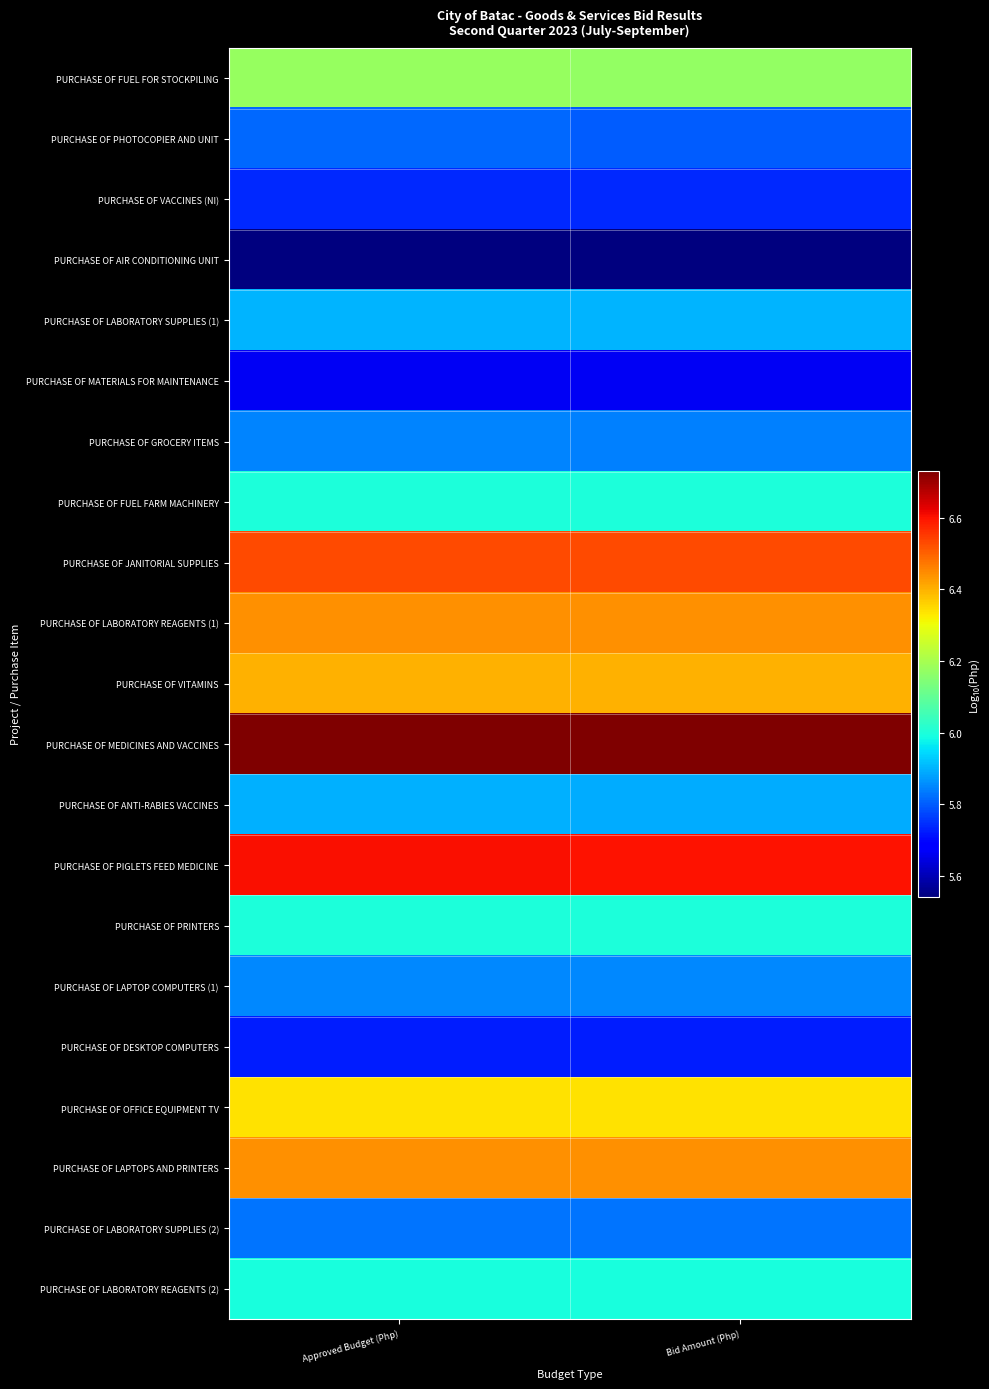

Reading left to right, what are all the values shown in this chart?

PURCHASE OF FUEL FOR STOCKPILING: Approved Budget (Php)=6.2	Bid Amount (Php)=6.2
PURCHASE OF PHOTOCOPIER AND UNIT: Approved Budget (Php)=5.8	Bid Amount (Php)=5.8
PURCHASE OF VACCINES (NI): Approved Budget (Php)=5.7	Bid Amount (Php)=5.7
PURCHASE OF AIR CONDITIONING UNIT: Approved Budget (Php)=5.5	Bid Amount (Php)=5.5
PURCHASE OF LABORATORY SUPPLIES (1): Approved Budget (Php)=5.9	Bid Amount (Php)=5.9
PURCHASE OF MATERIALS FOR MAINTENANCE: Approved Budget (Php)=5.7	Bid Amount (Php)=5.7
PURCHASE OF GROCERY ITEMS: Approved Budget (Php)=5.8	Bid Amount (Php)=5.8
PURCHASE OF FUEL FARM MACHINERY: Approved Budget (Php)=6.0	Bid Amount (Php)=6.0
PURCHASE OF JANITORIAL SUPPLIES: Approved Budget (Php)=6.5	Bid Amount (Php)=6.5
PURCHASE OF LABORATORY REAGENTS (1): Approved Budget (Php)=6.4	Bid Amount (Php)=6.4
PURCHASE OF VITAMINS: Approved Budget (Php)=6.4	Bid Amount (Php)=6.4
PURCHASE OF MEDICINES AND VACCINES: Approved Budget (Php)=6.7	Bid Amount (Php)=6.7
PURCHASE OF ANTI-RABIES VACCINES: Approved Budget (Php)=5.9	Bid Amount (Php)=5.9
PURCHASE OF PIGLETS FEED MEDICINE: Approved Budget (Php)=6.6	Bid Amount (Php)=6.6
PURCHASE OF PRINTERS: Approved Budget (Php)=6.0	Bid Amount (Php)=6.0
PURCHASE OF LAPTOP COMPUTERS (1): Approved Budget (Php)=5.9	Bid Amount (Php)=5.9
PURCHASE OF DESKTOP COMPUTERS: Approved Budget (Php)=5.7	Bid Amount (Php)=5.7
PURCHASE OF OFFICE EQUIPMENT TV: Approved Budget (Php)=6.3	Bid Amount (Php)=6.3
PURCHASE OF LAPTOPS AND PRINTERS: Approved Budget (Php)=6.4	Bid Amount (Php)=6.4
PURCHASE OF LABORATORY SUPPLIES (2): Approved Budget (Php)=5.8	Bid Amount (Php)=5.8
PURCHASE OF LABORATORY REAGENTS (2): Approved Budget (Php)=6.0	Bid Amount (Php)=6.0